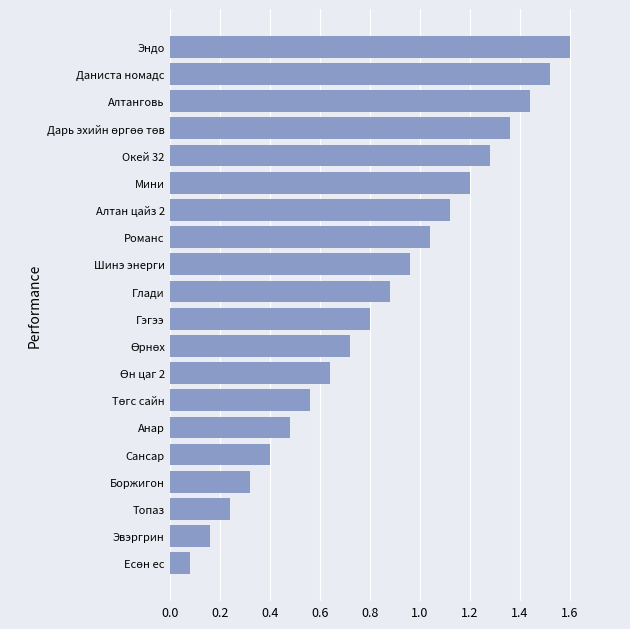

The value at Даниста номадс is 0.3. True or false?

False